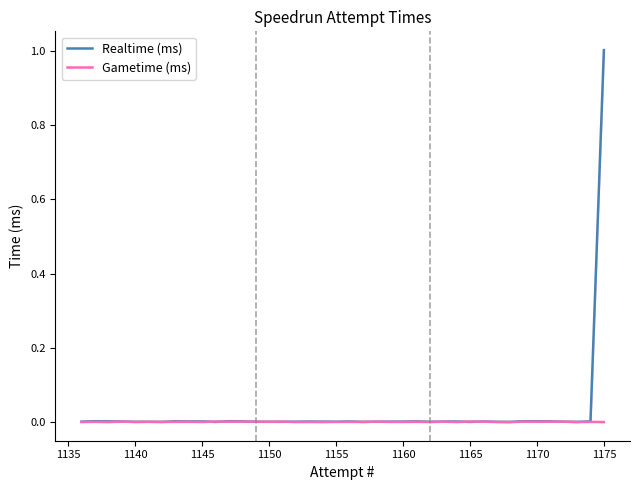

Count the Gametime (ms) values in the range 0 to 1.

40